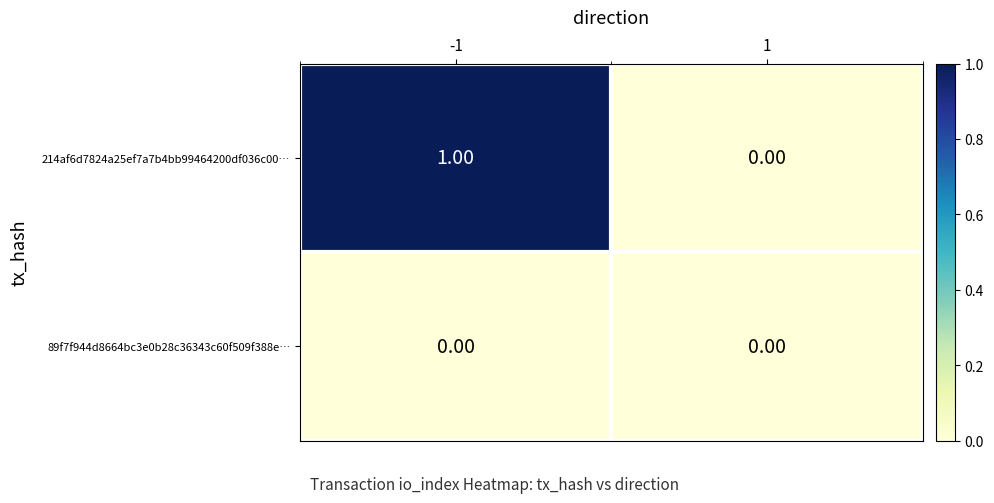

Between -1 and 1, which series saw the biggest shift?

214af6d7824a25ef7a7b4bb99464200df036c00…